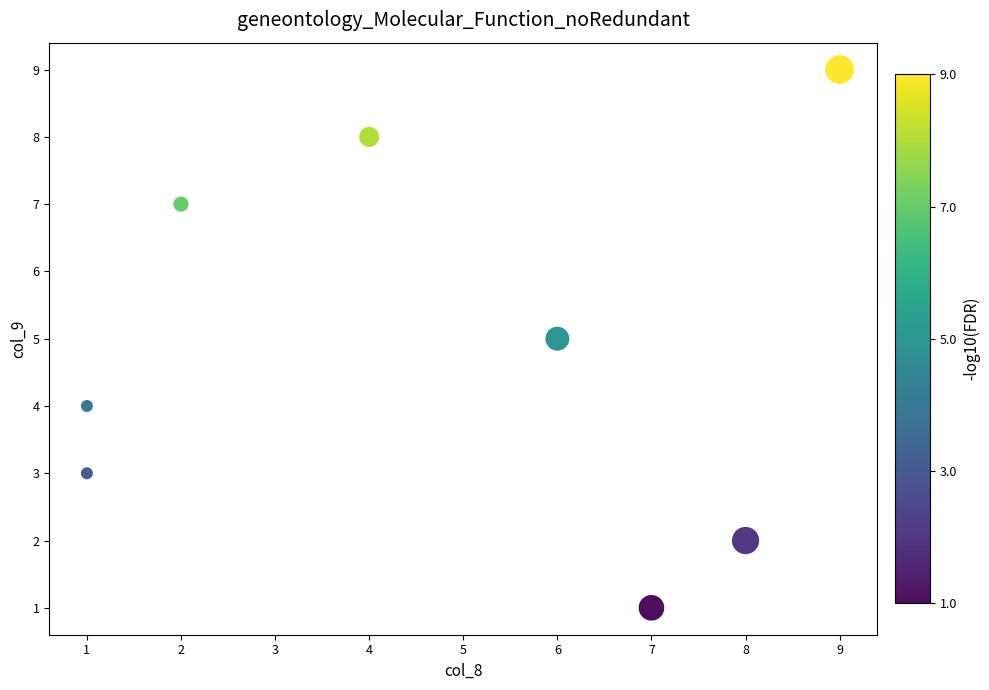

What is the range of X values (max minus min)?

8